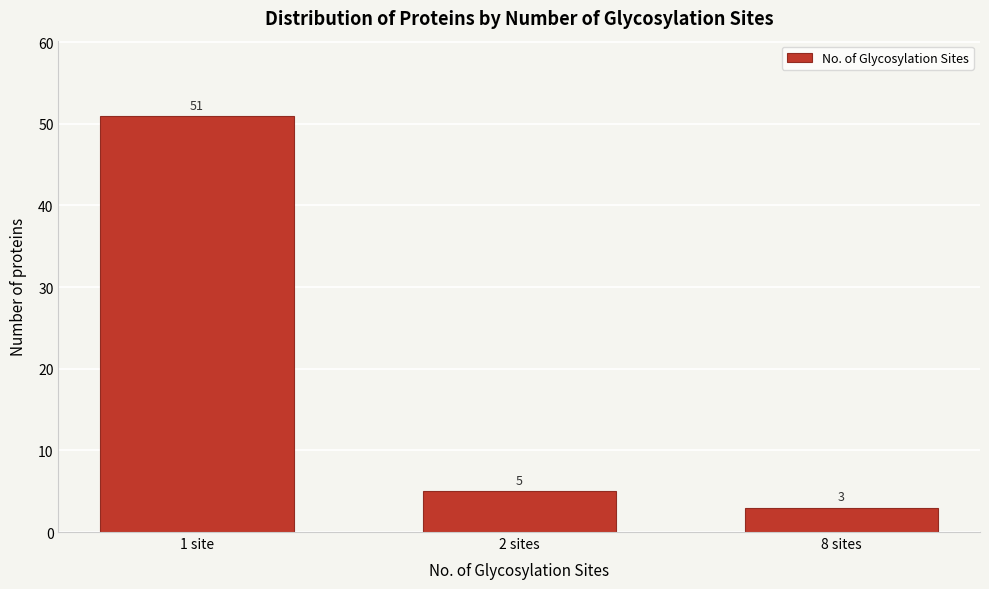

Reading right to left, transcribe all the data shown in this chart.

8 sites=3	2 sites=5	1 site=51